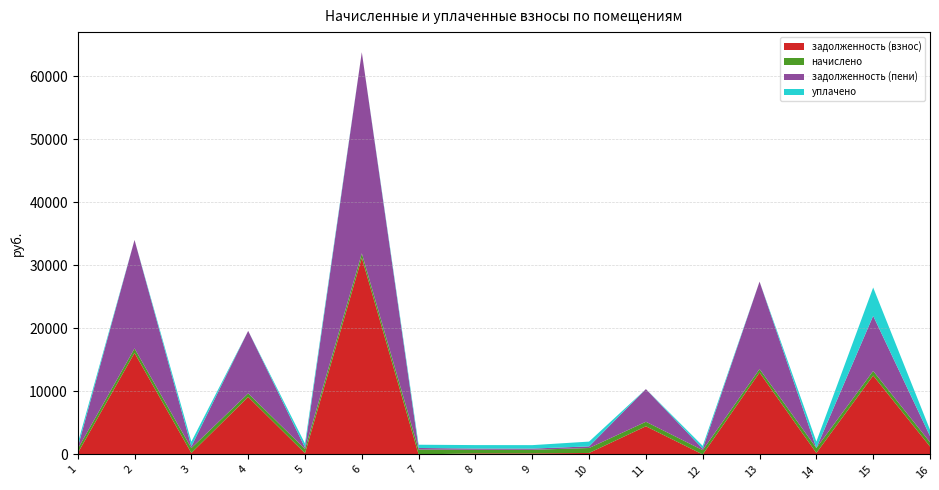

Reading left to right, what are all the values shown in this chart?

задолженность (взнос): 1=203.8	2=16115.9	3=235.1	4=9128.8	5=201.1	6=31215.6	7=0.0	8=172.9	9=171.8	10=237.1	11=4473.3	12=0.0	13=13002.6	14=237.8	15=12523.2	16=1261.5
начислено: 1=673.8	2=713.5	3=777.3	4=570.3	5=665.0	6=709.0	7=772.9	8=570.3	9=568.1	10=783.9	11=715.6	12=680.4	13=565.9	14=786.1	15=726.7	16=687.0
задолженность (пени): 1=224.6	2=17223.5	3=259.1	4=9918.3	5=221.7	6=31924.6	7=257.6	8=190.8	9=189.4	10=261.3	11=5189.0	12=226.8	13=13866.7	14=0.0	15=8749.8	16=976.3
уплачено: 1=653.0	2=0.0	3=753.3	4=0.0	5=644.5	6=0.0	7=515.3	8=552.7	9=550.6	10=759.7	11=0.0	12=453.6	13=0.0	14=1023.9	15=4500.0	16=1000.0